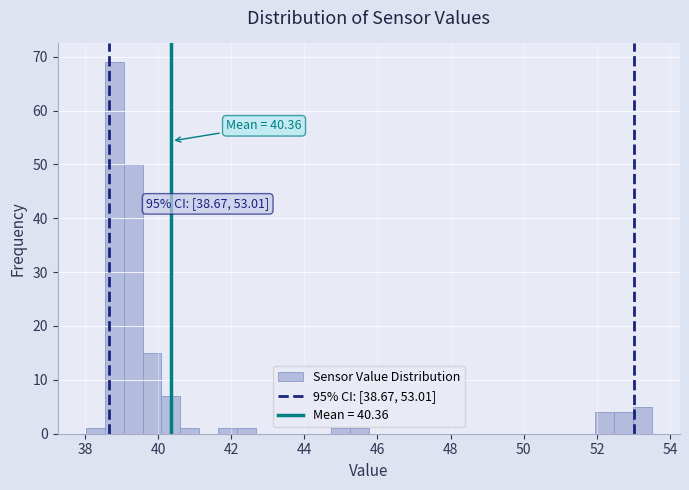

Around what value on the x-axis is the tallest bar? Give the approximate position of its centre, as read against the axis.

38.8